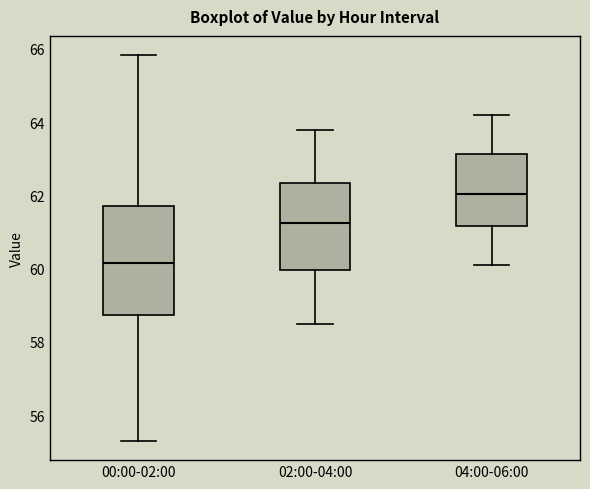

Reading left to right, read every box against the y-axis: the position of its median line, the range the box covers, and the ends of its whiskers. The values are not printed on the chart, so give them approximately, as read against the axis.

00:00-02:00: median 60.2, box 58.8 to 61.8, whiskers 55.4 to 65.8
02:00-04:00: median 61.2, box 60.0 to 62.4, whiskers 58.6 to 63.8
04:00-06:00: median 62.0, box 61.2 to 63.2, whiskers 60.2 to 64.2